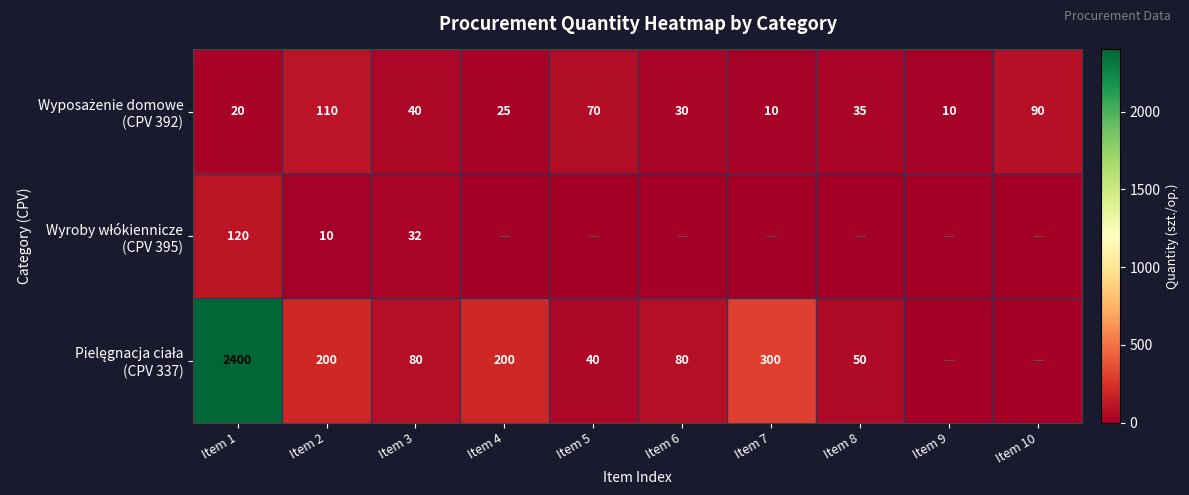

Count the number of categories in the chart.

10